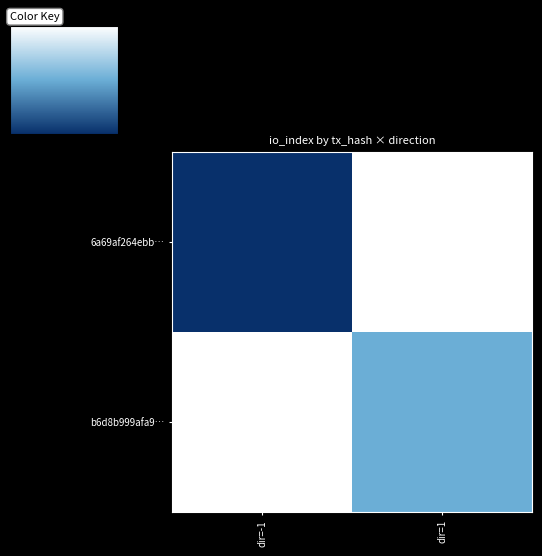

What is the difference between the highest and lowest values at dir=-1?

2